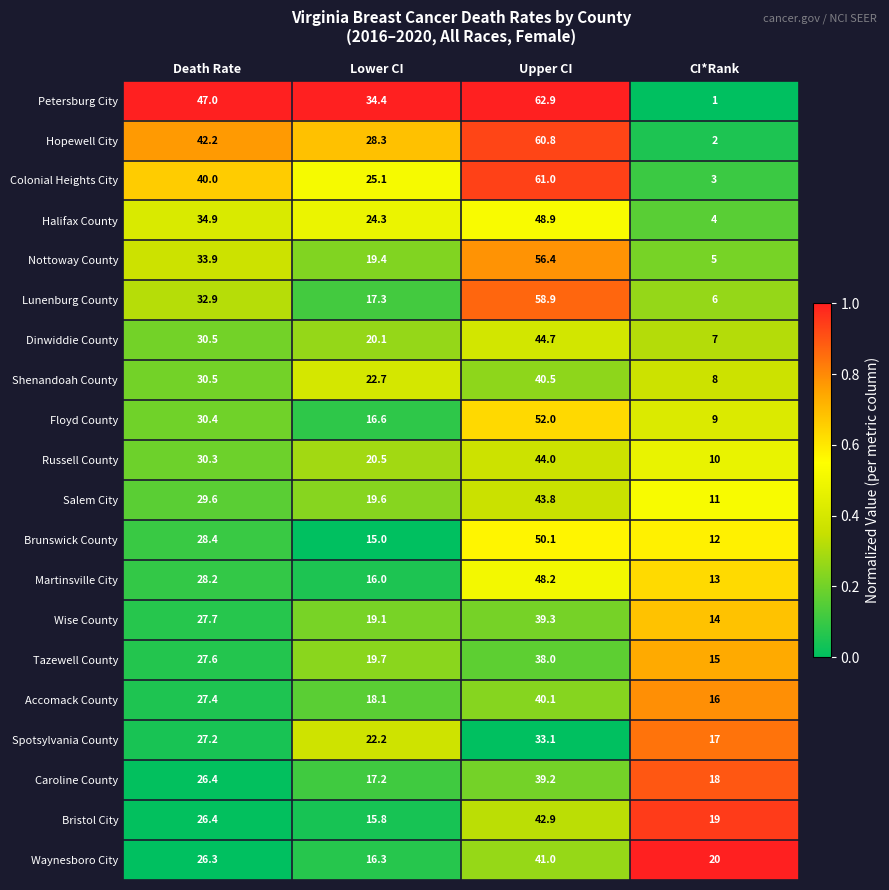

True or false: Wise County has a value of 9.1 at Lower CI.

False